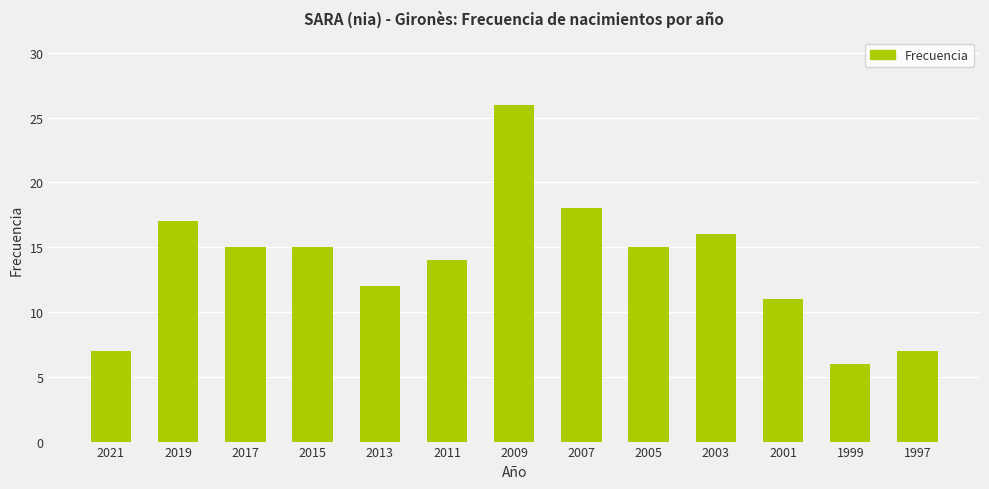

The value at 2005 is 22. True or false?

False